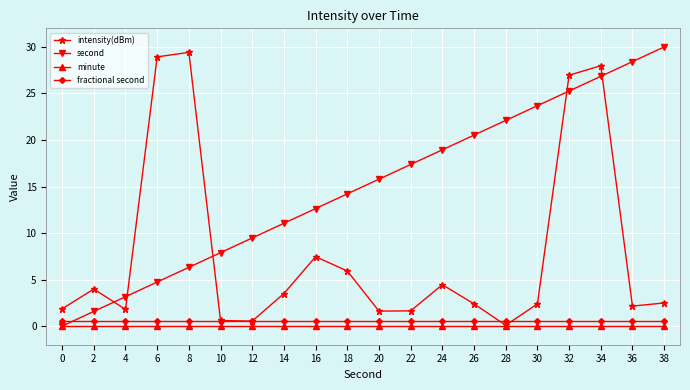

True or false: second has a value of 25.3 at 32.

True